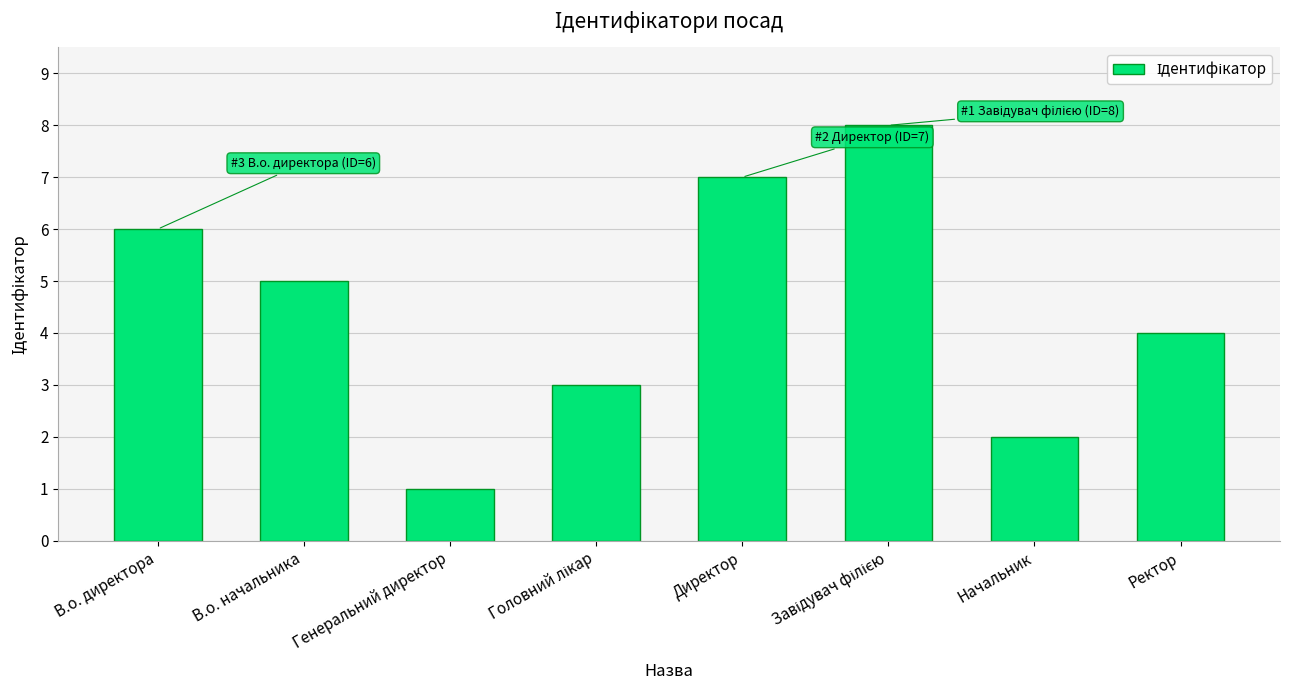

Reading left to right, list all the values displayed in this chart.

6	5	1	3	7	8	2	4